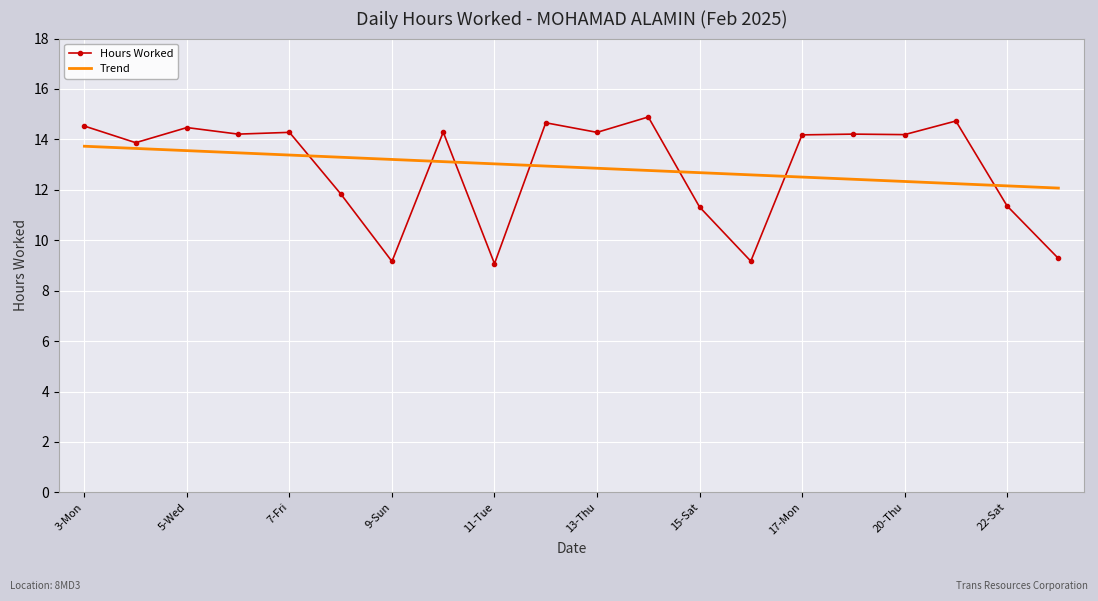

List the series in order of their peak value, highest first.

Hours Worked, Trend